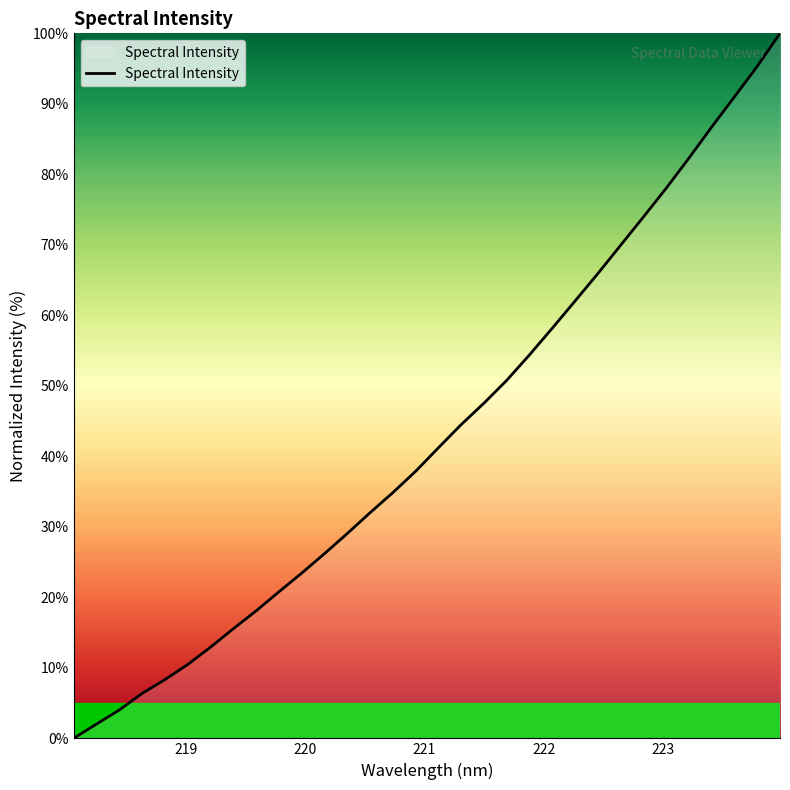

What is the difference between the maximum and minimum values?

100.0